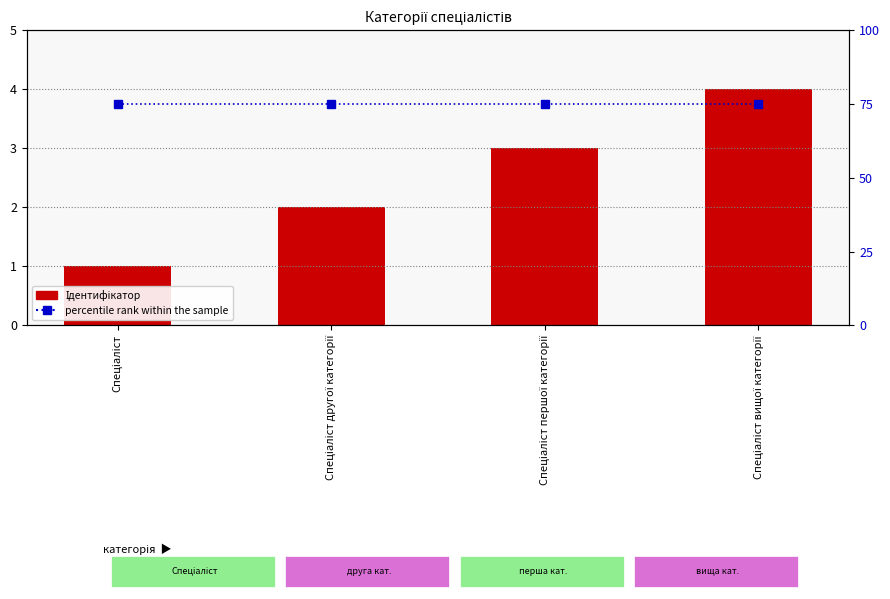

What is the sum of all Ідентифікатор values?

10